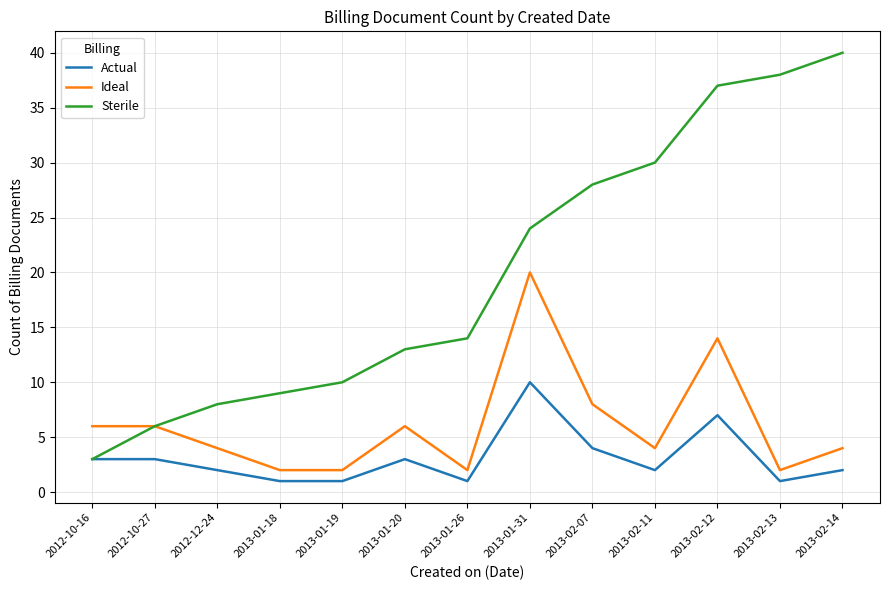

What is the highest value of the Actual series?

10